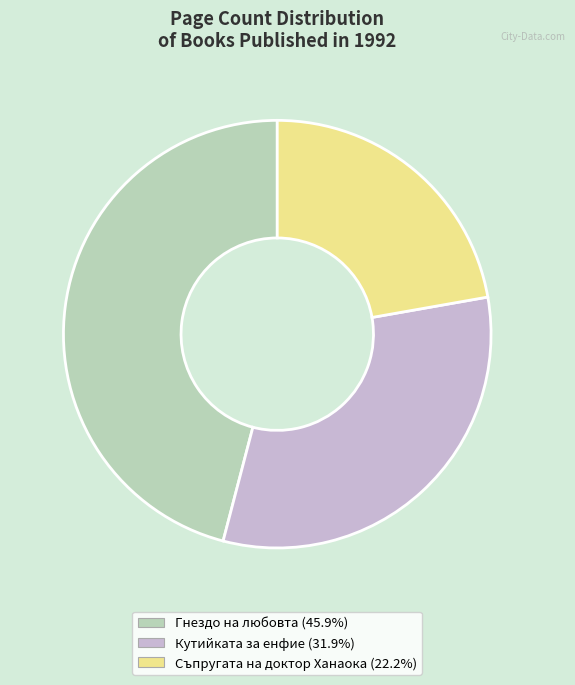

Does Съпругата на доктор Ханаока (22.2%) account for over 50% of the chart?

No